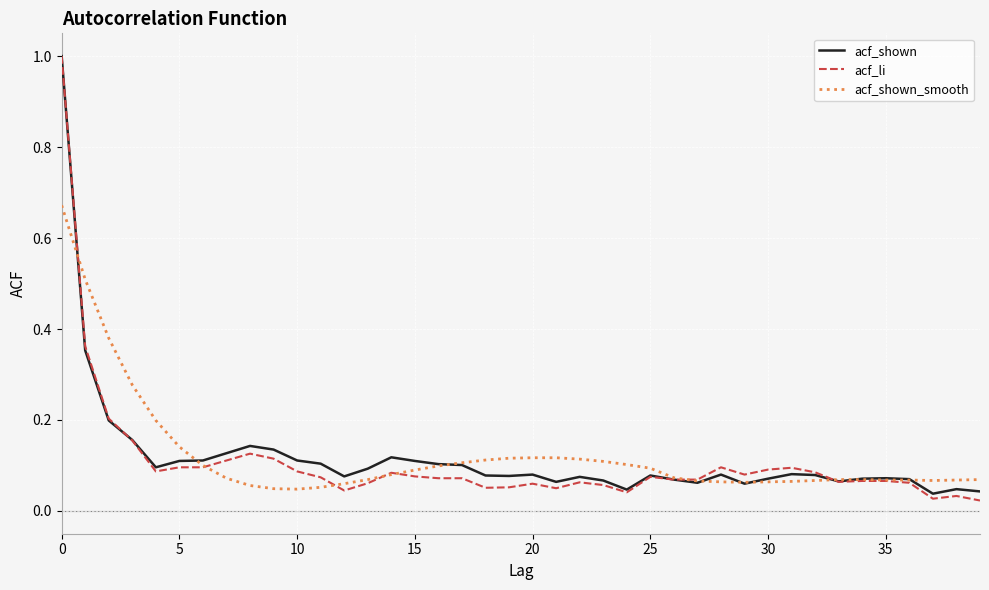

Which series has the largest range (max minus min)?

acf_li